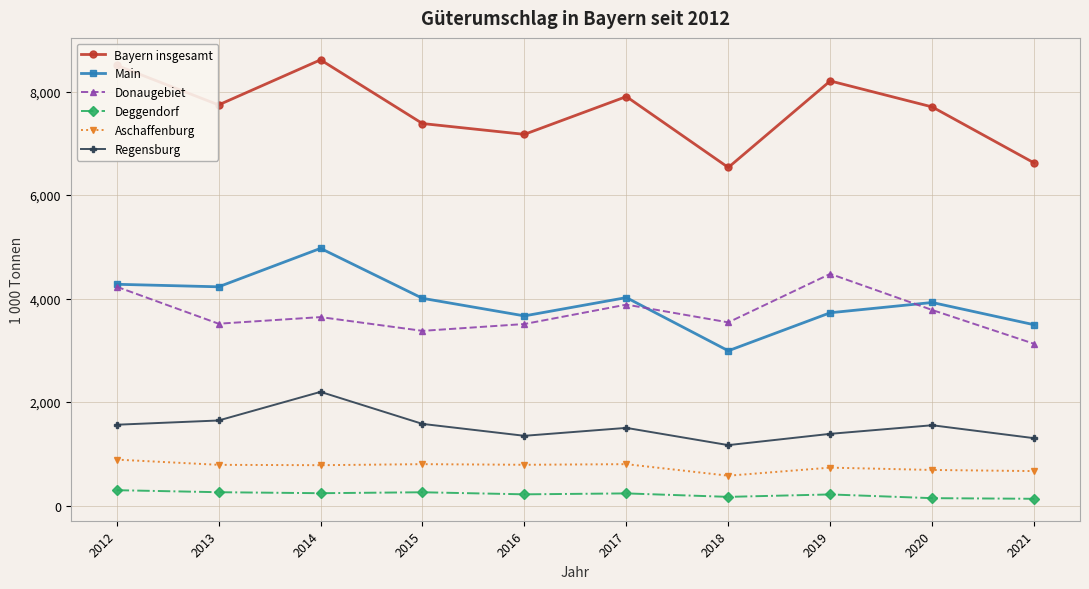

The value of Regensburg at 2016 is 1349. True or false?

True